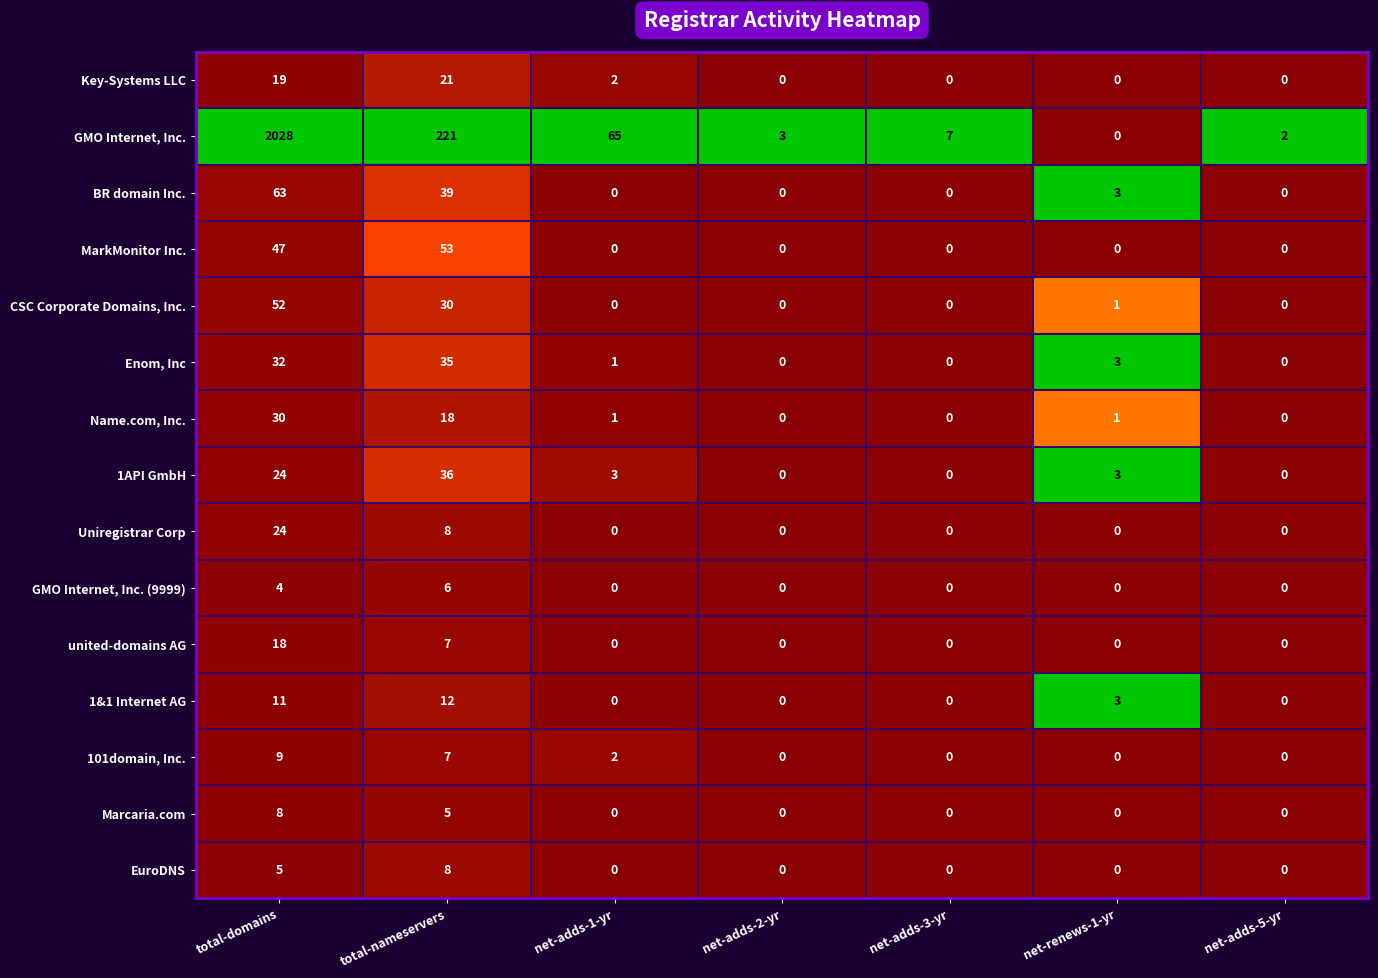

What is the maximum value shown in the chart?

2028